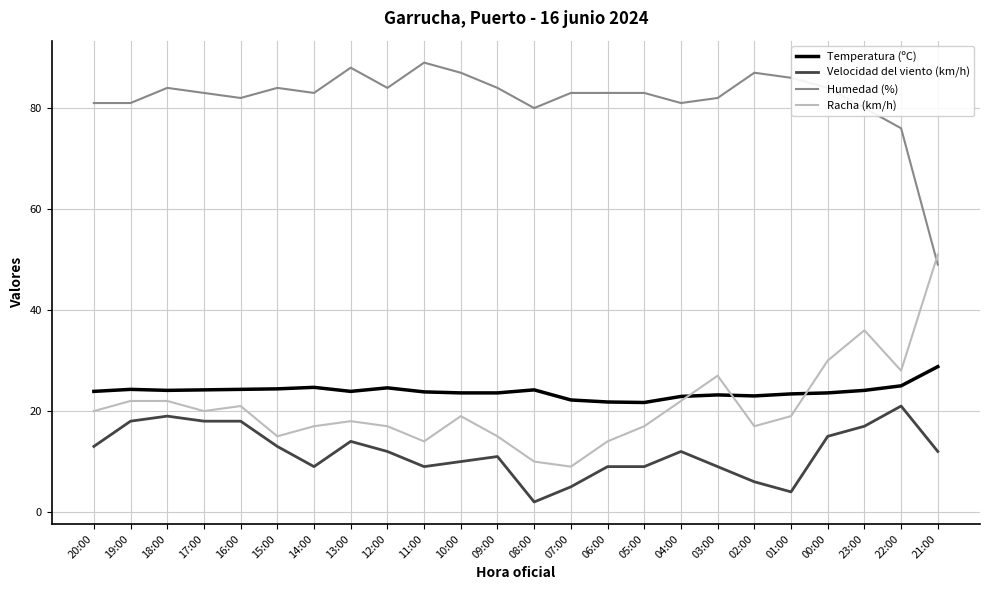

Is it true that Velocidad del viento (km/h) equals 8.1 at 20:00?

False